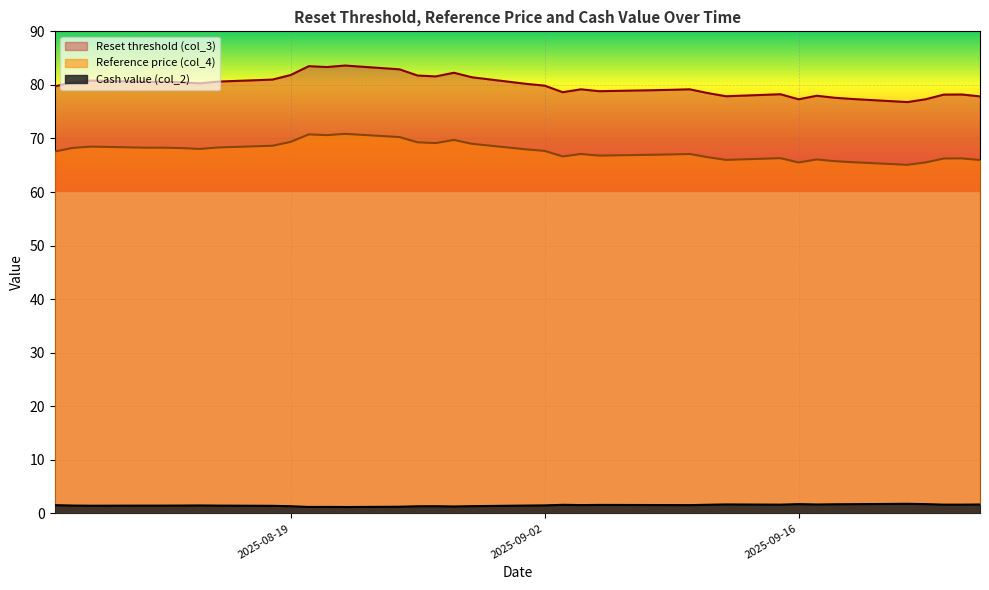

True or false: Reset threshold (col_3) and Cash value (col_2) cross at least once.

False